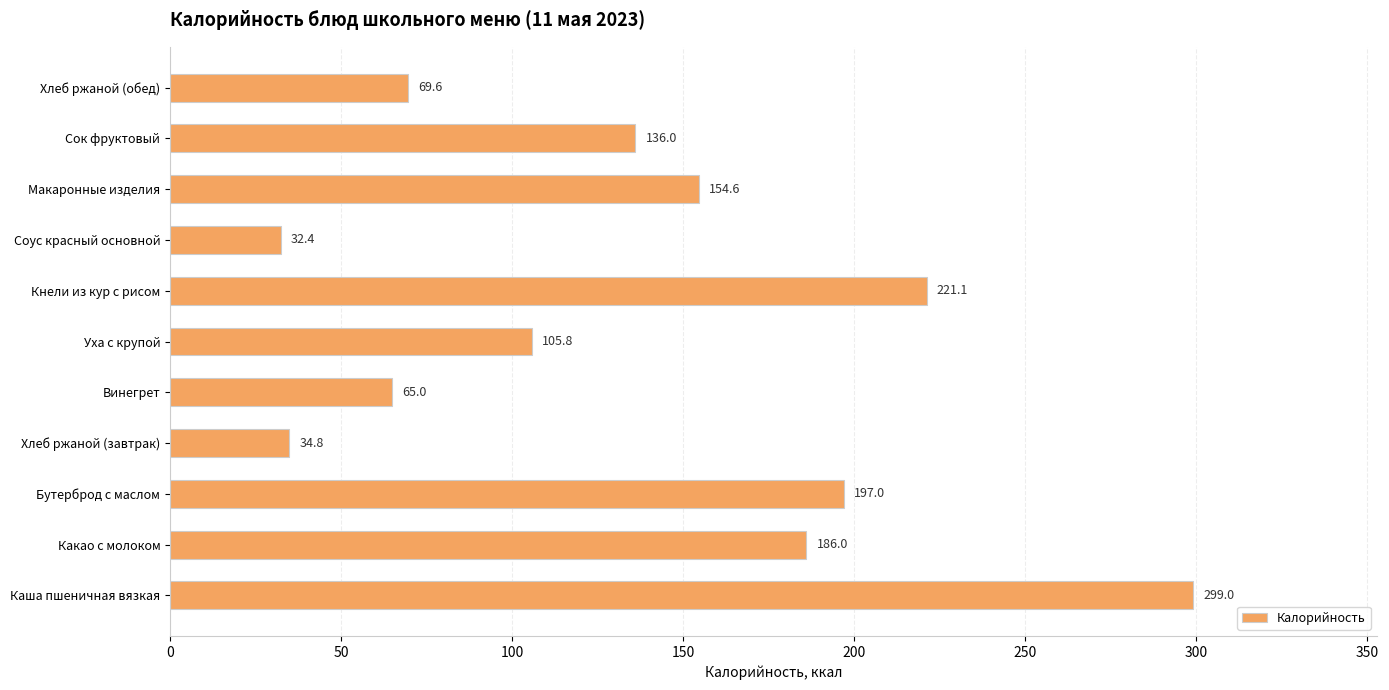

Where is the data nearest to the value 165?

Макаронные изделия